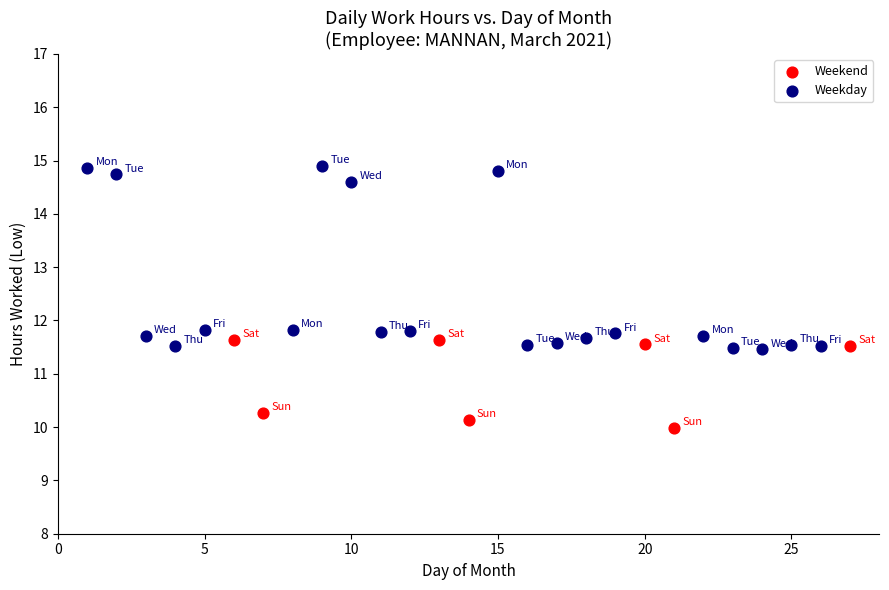

Which series reaches the minimum Y coordinate?

Weekend